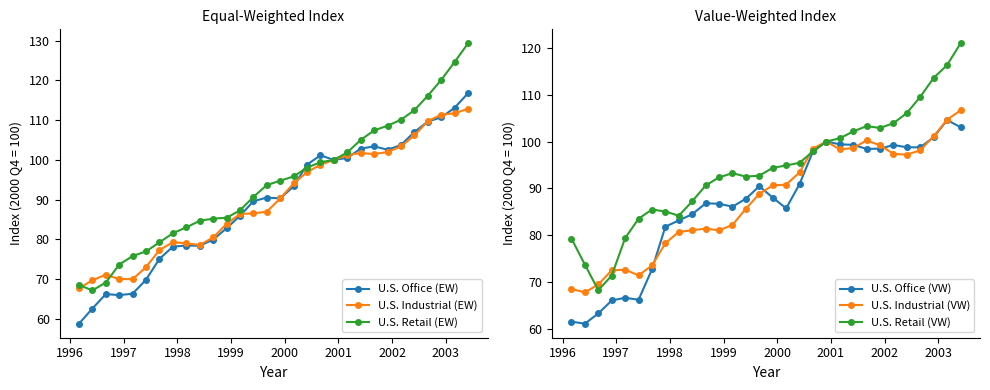

What is the value of the U.S. Retail (EW) point at the 5th from the left?

75.8